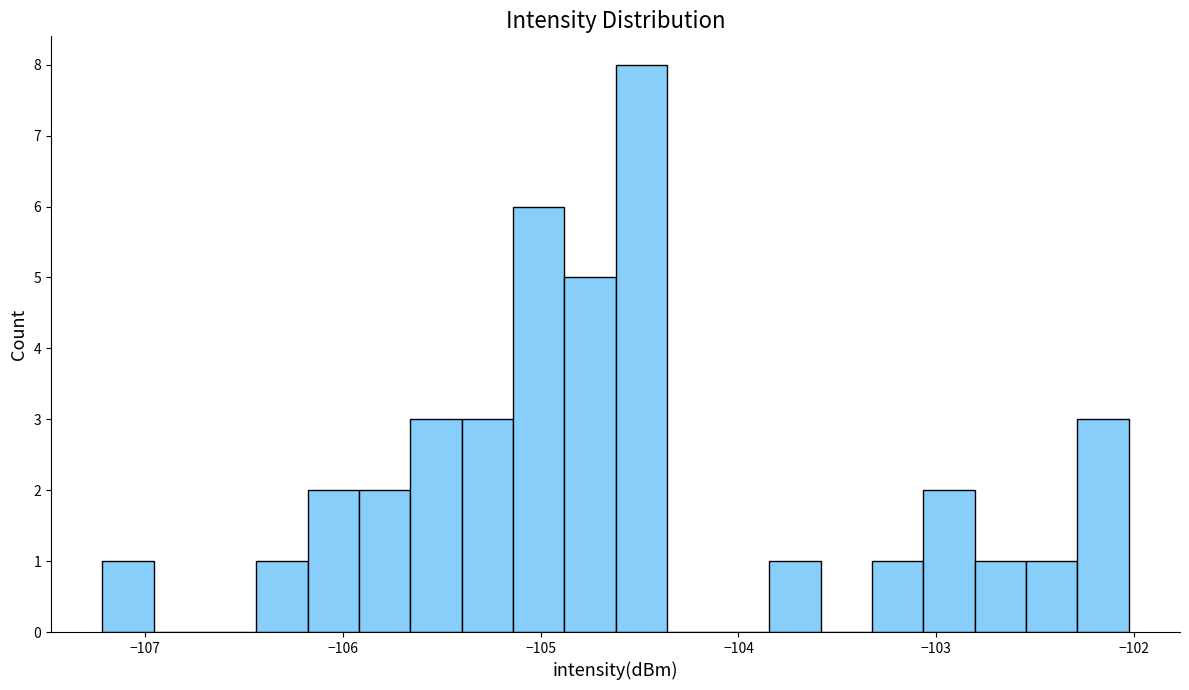

Around what value on the x-axis is the tallest bar? Give the approximate position of its centre, as read against the axis.

-104.5